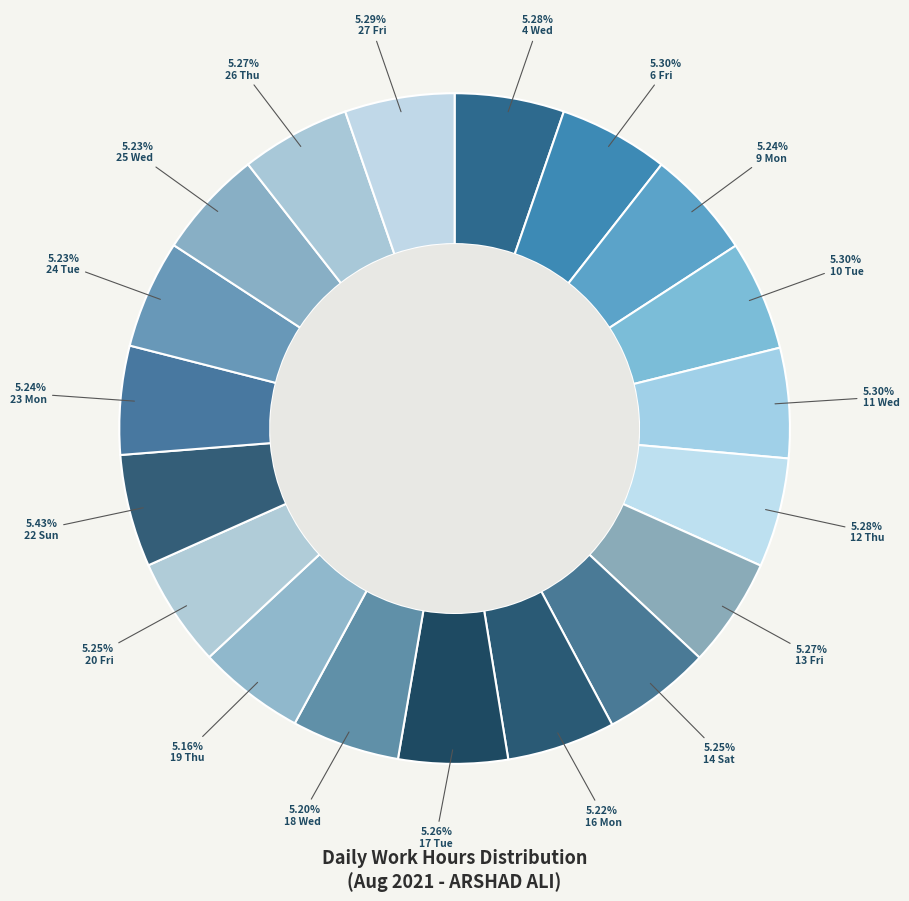

To the nearest percent, what is the average slice percentage?

5%